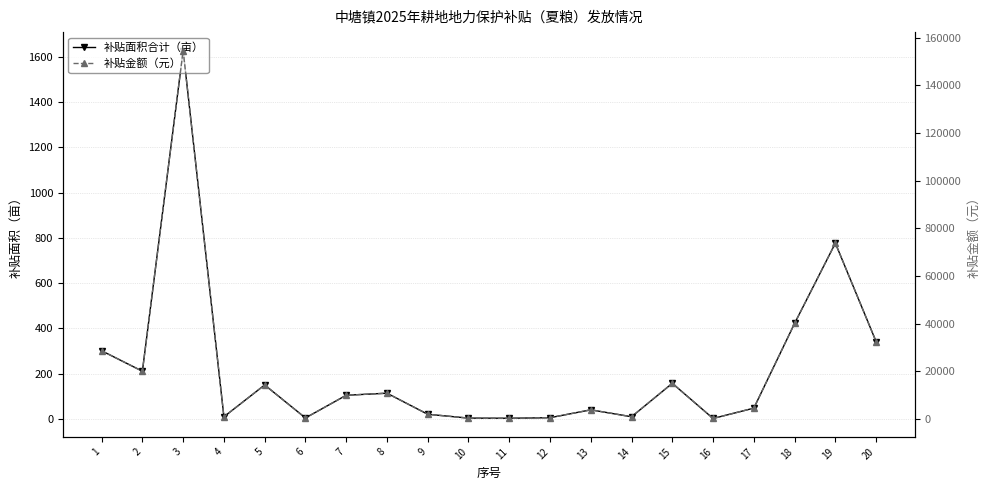

Which category has the lowest value across all series?

16